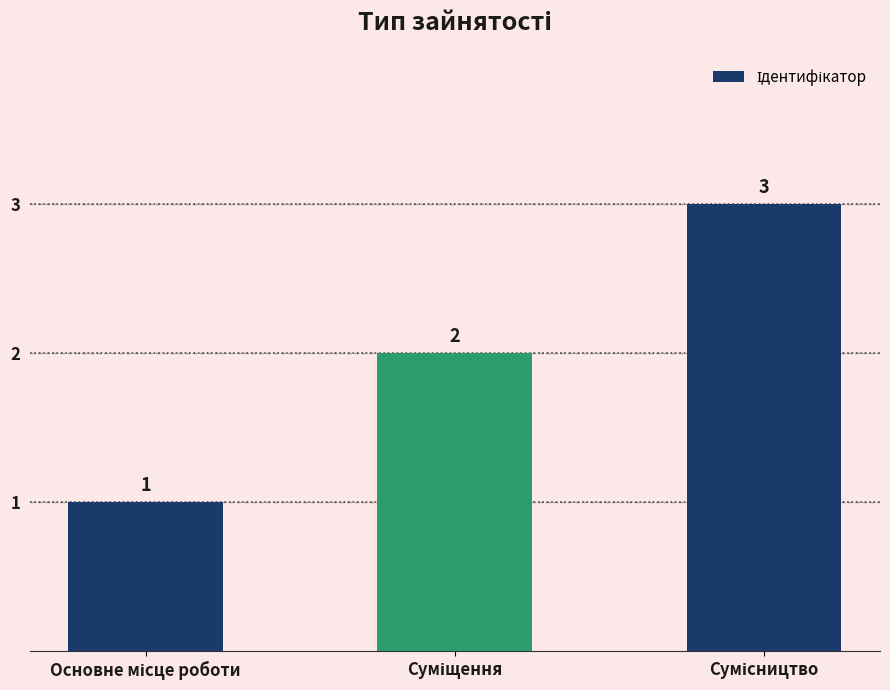

How many bars are there in total?

3